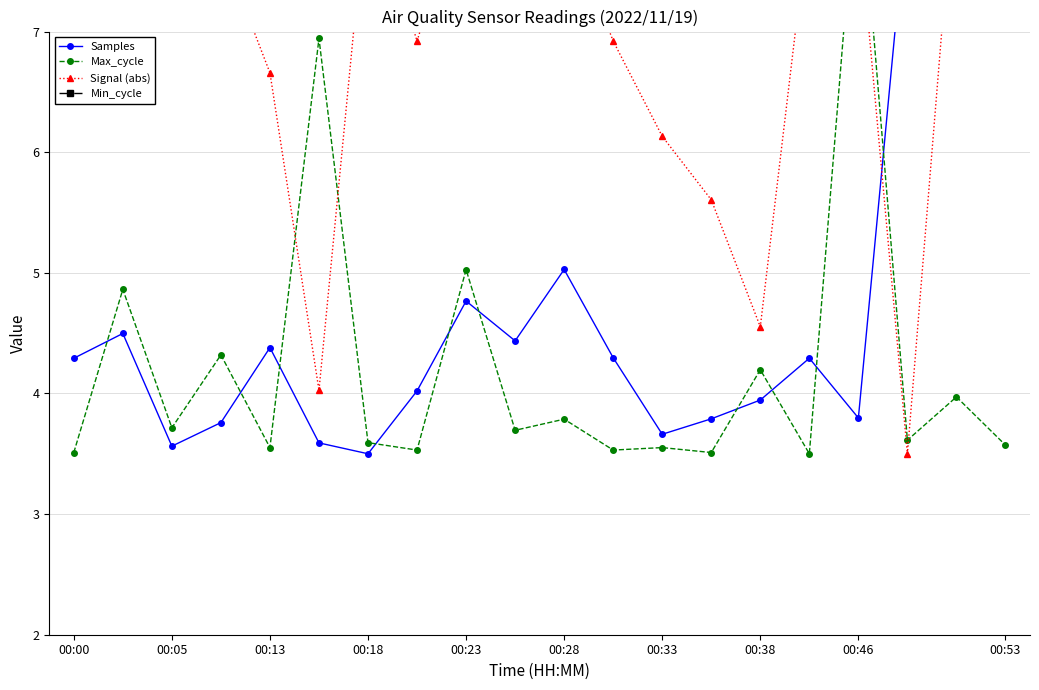

True or false: Signal (abs) and Max_cycle cross at least once.

True